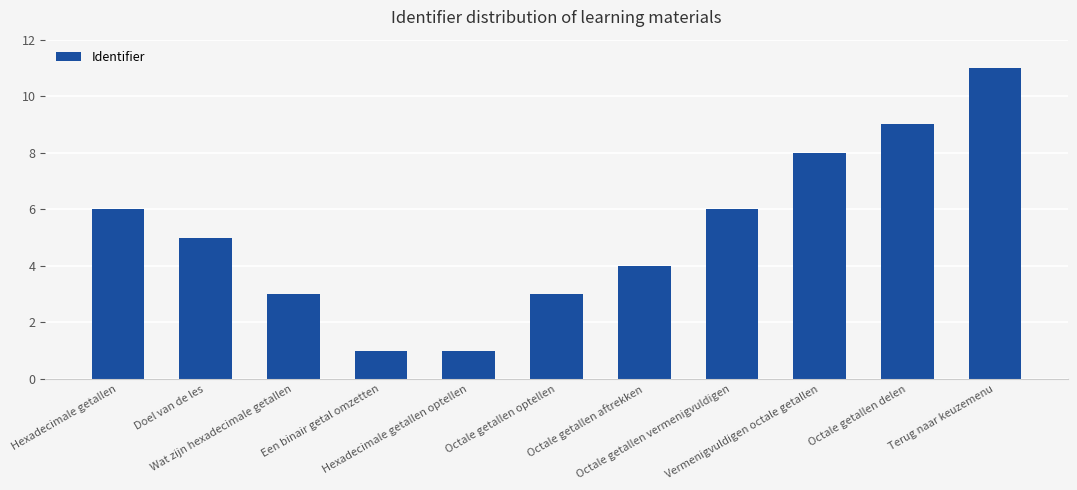

Reading left to right, list all the values displayed in this chart.

6	5	3	1	1	3	4	6	8	9	11